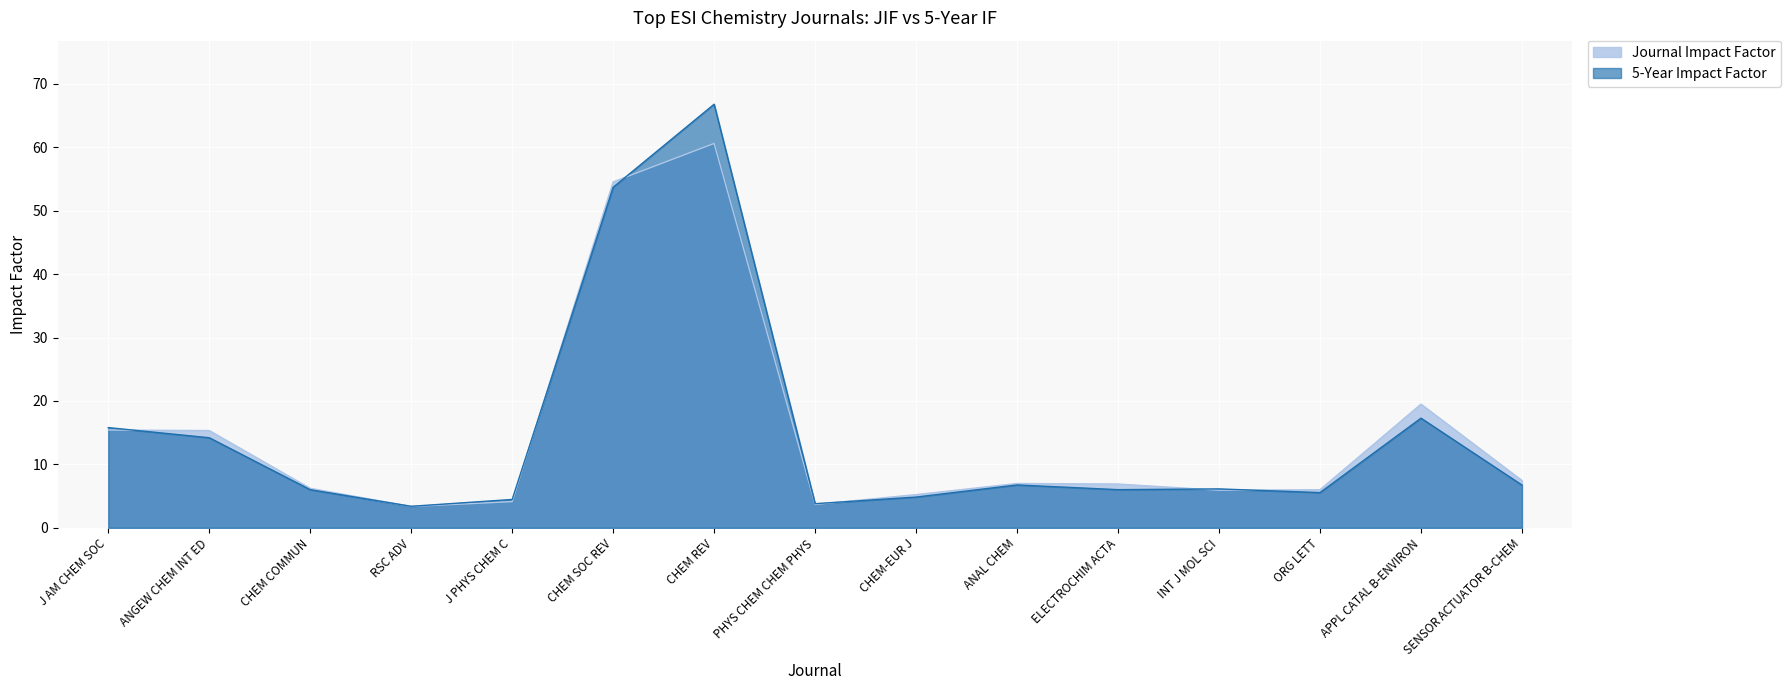

What is the lowest value of the 5-Year Impact Factor series?

3.4